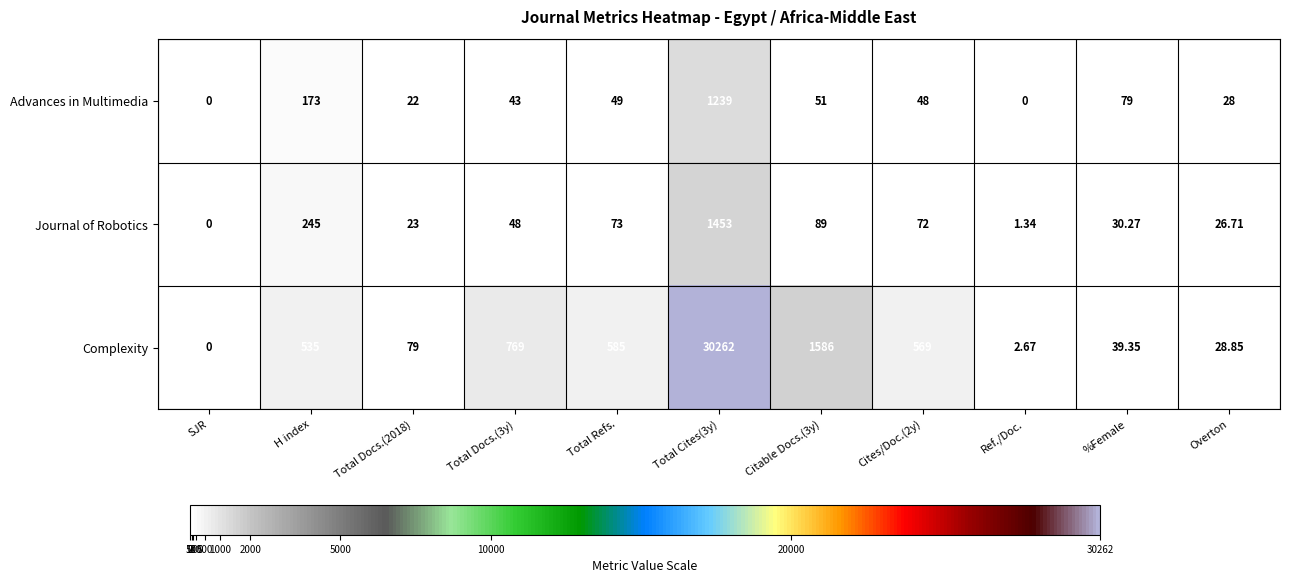

At which category does the chart reach its peak across all series?

Total Cites(3y)